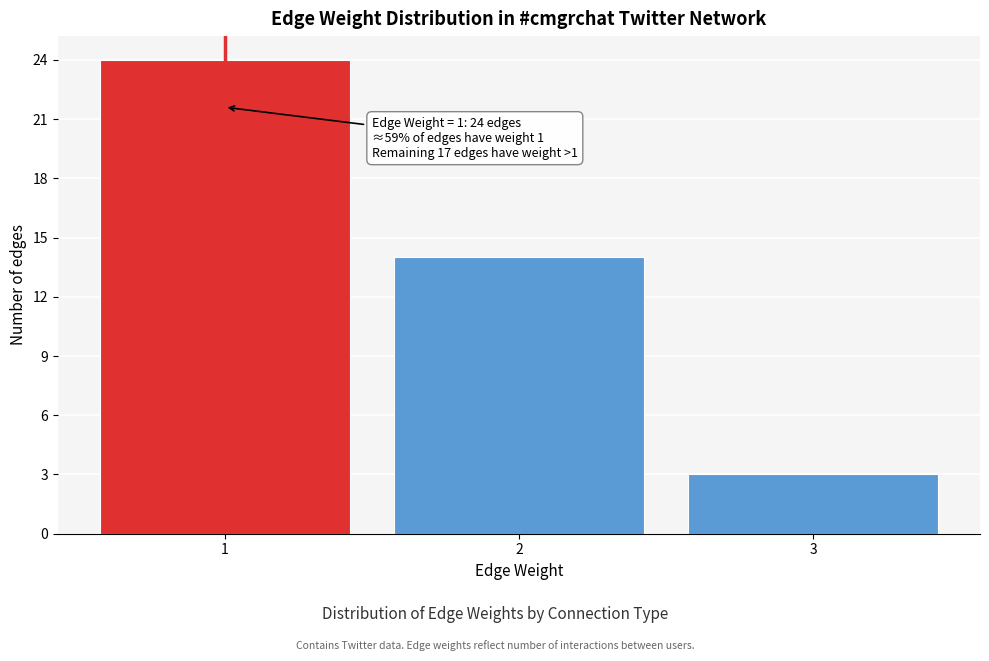

Reading left to right, extract all data points from this chart.

24	14	3